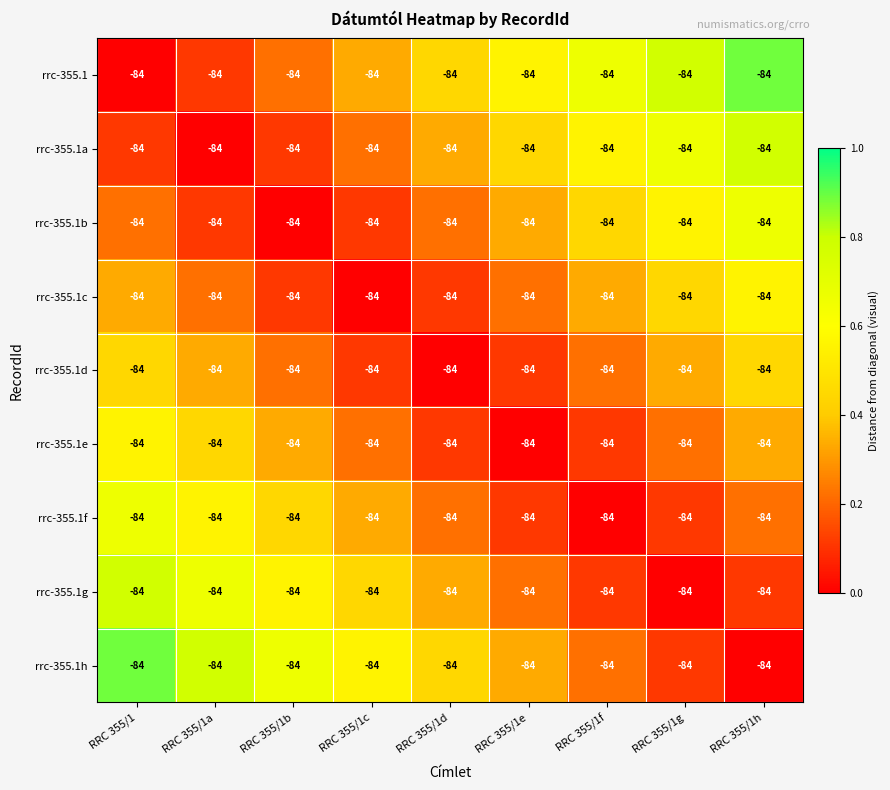

Count the number of data series in this chart.

9